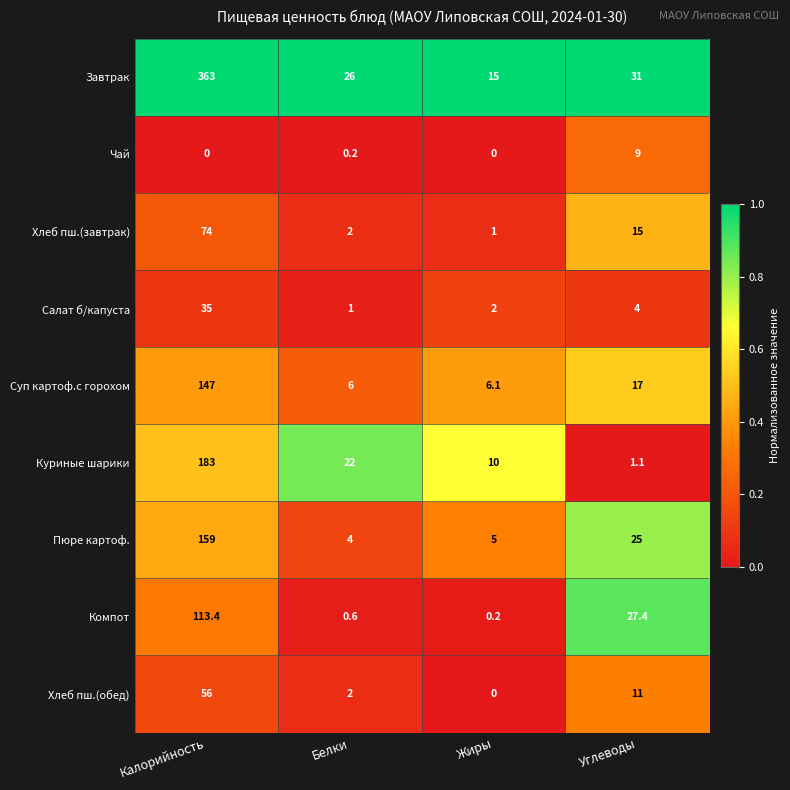

At which category is the sum across all series the highest?

Калорийность